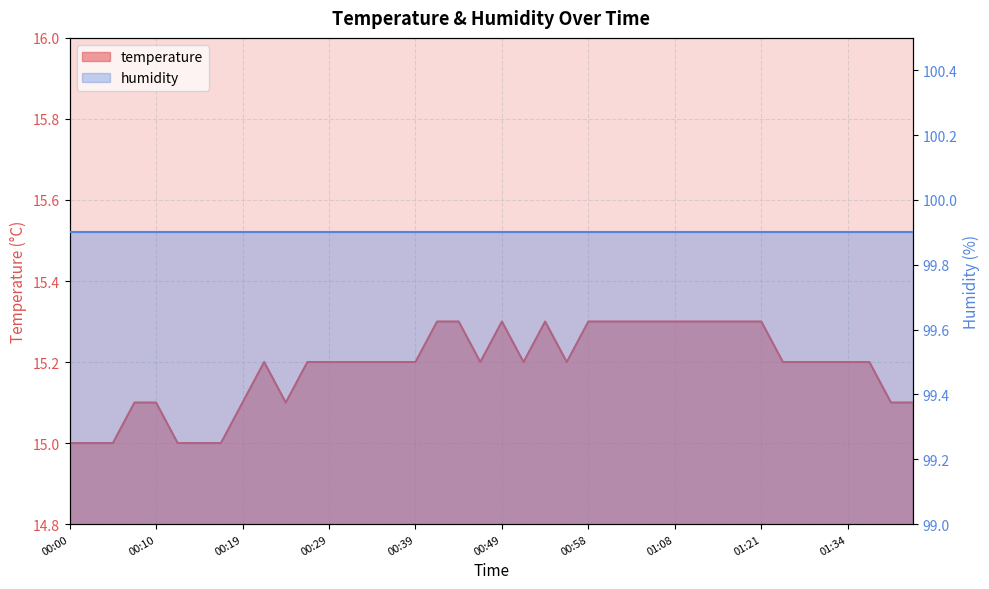

Reading right to left, extract all data points from this chart.

01:41=15.1	01:39=15.1	01:36=15.2	01:34=15.2	01:31=15.2	01:29=15.2	01:23=15.2	01:21=15.3	01:19=15.3	01:16=15.3	01:14=15.3	01:08=15.3	01:06=15.3	01:03=15.3	01:01=15.3	00:58=15.3	00:56=15.2	00:53=15.3	00:51=15.2	00:49=15.3	00:46=15.2	00:44=15.3	00:41=15.3	00:39=15.2	00:36=15.2	00:34=15.2	00:32=15.2	00:29=15.2	00:27=15.2	00:24=15.1	00:22=15.2	00:19=15.1	00:17=15.0	00:15=15.0	00:12=15.0	00:10=15.1	00:07=15.1	00:05=15.0	00:02=15.0	00:00=15.0